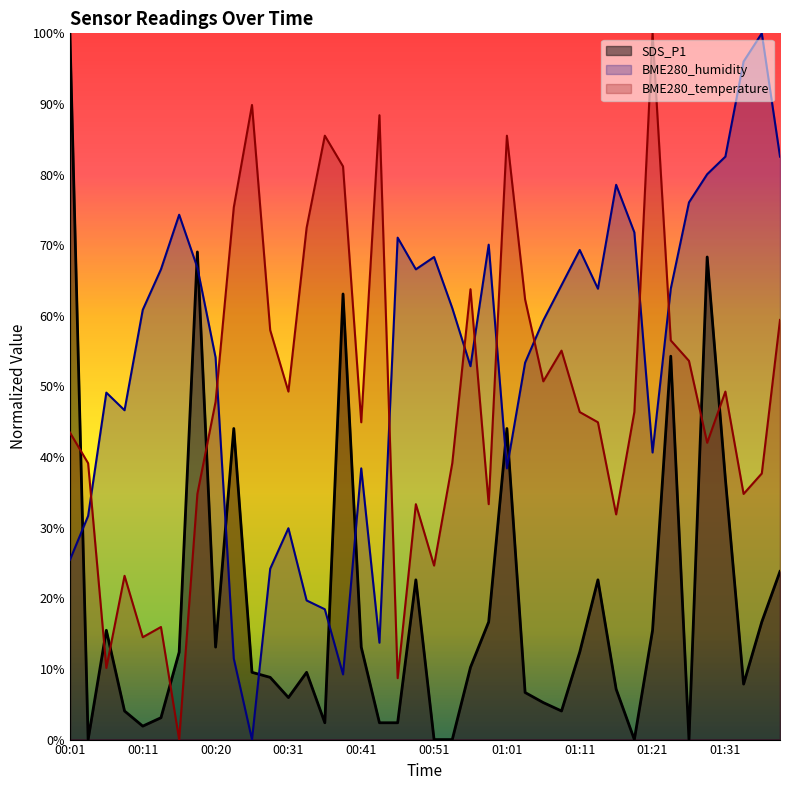

Read the SDS_P1 value at 00:08.

4.0